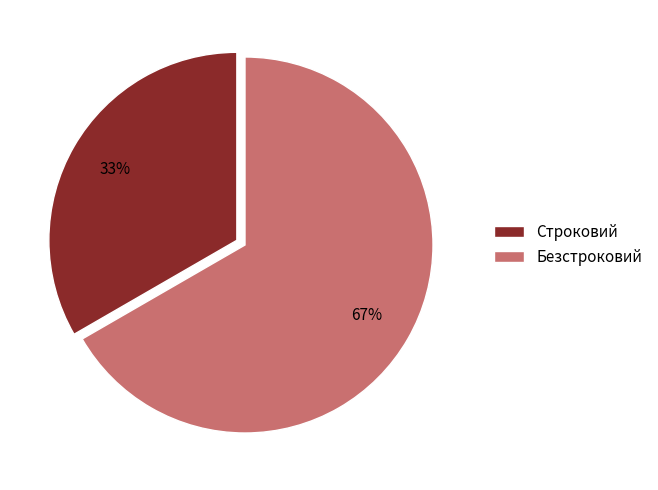

Which slice is the largest?

Безстроковий